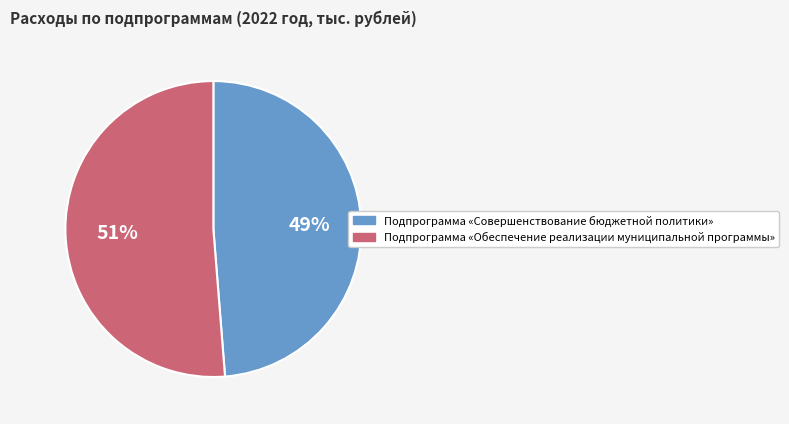

Which has a higher value, Подпрограмма «Обеспечение реализации муниципальной программы» or Подпрограмма «Совершенствование бюджетной политики»?

Подпрограмма «Обеспечение реализации муниципальной программы»